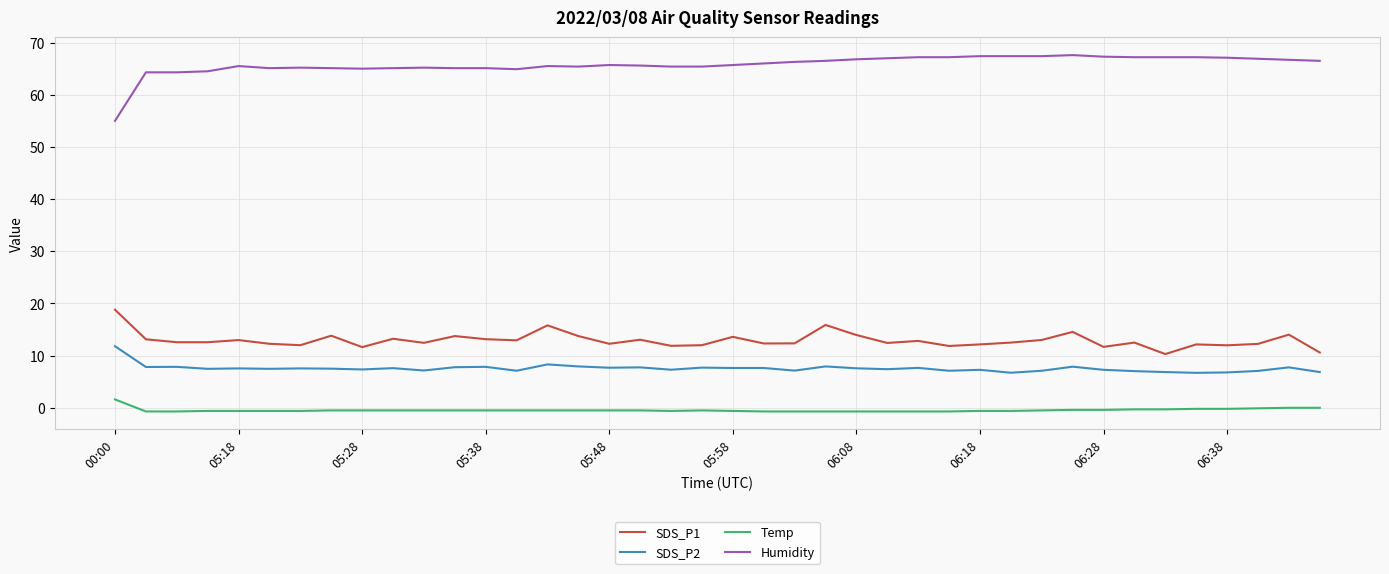

List the series in order of their peak value, highest first.

Humidity, SDS_P1, SDS_P2, Temp